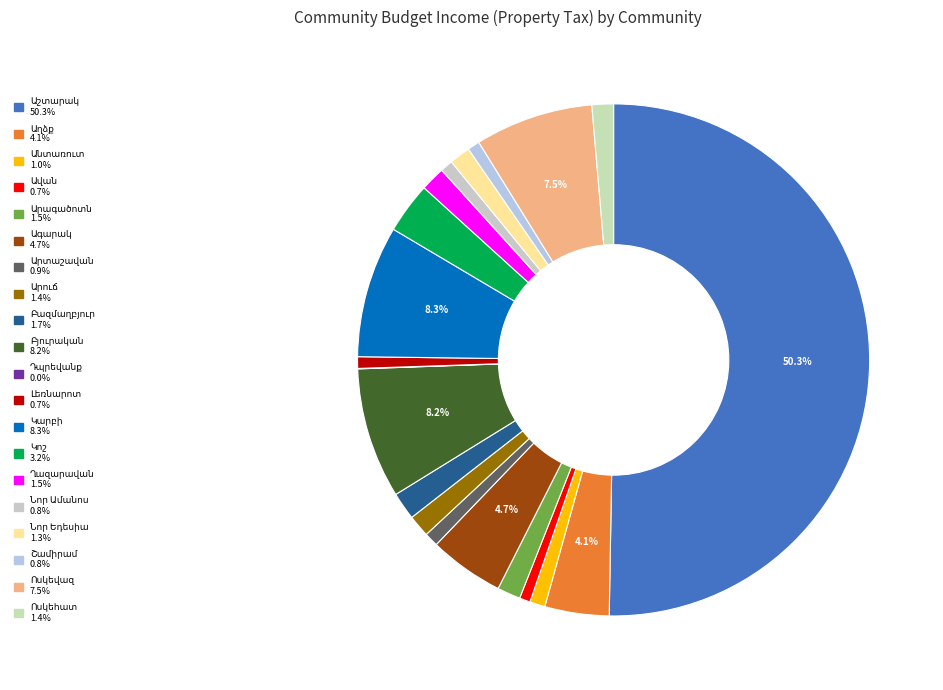

To the nearest percent, what is the difference between the largest and smallest slice percentages?

50%